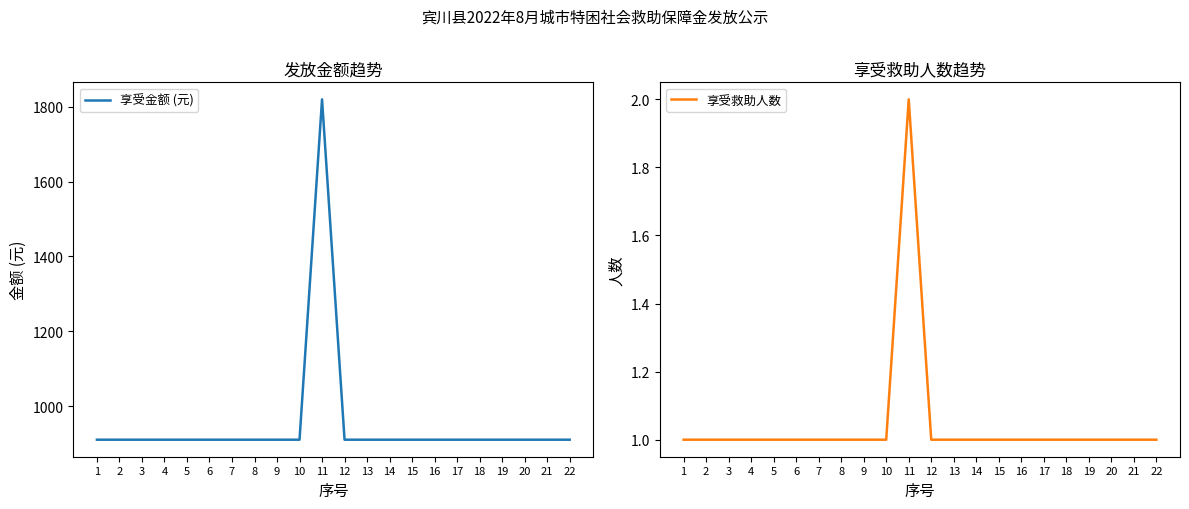

Is the value of 享受金额 (元) at 15 greater than the value of 享受救助人数 at 9?

Yes